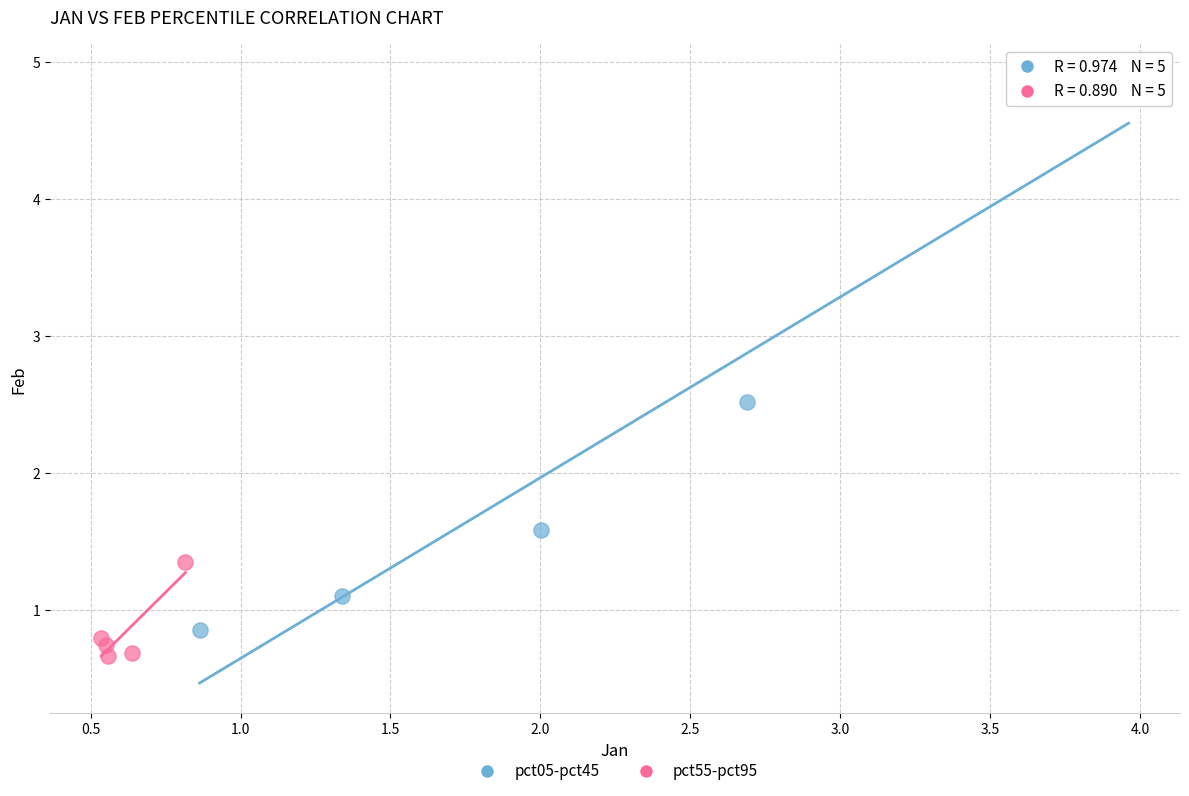

Which series has the widest spread of Y values?

pct05-pct45